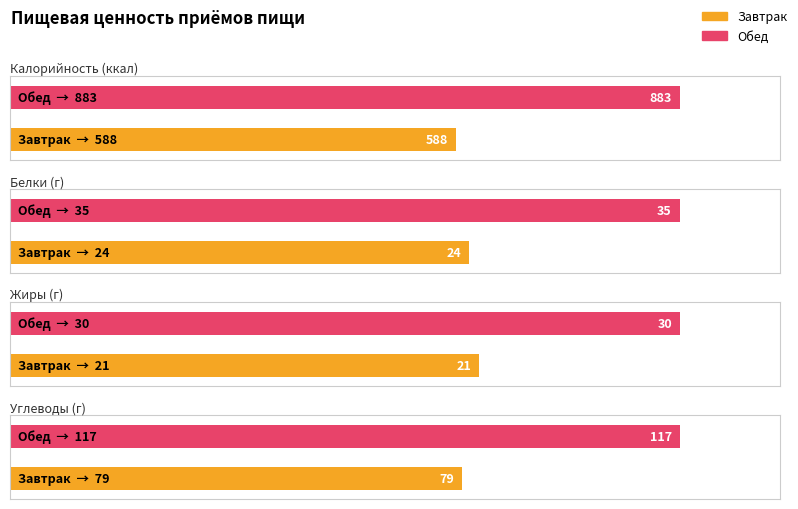

Reading left to right, extract all data points from this chart.

Калорийность: 588	883
Белки: 24	35
Жиры: 21	30
Углеводы: 79	117